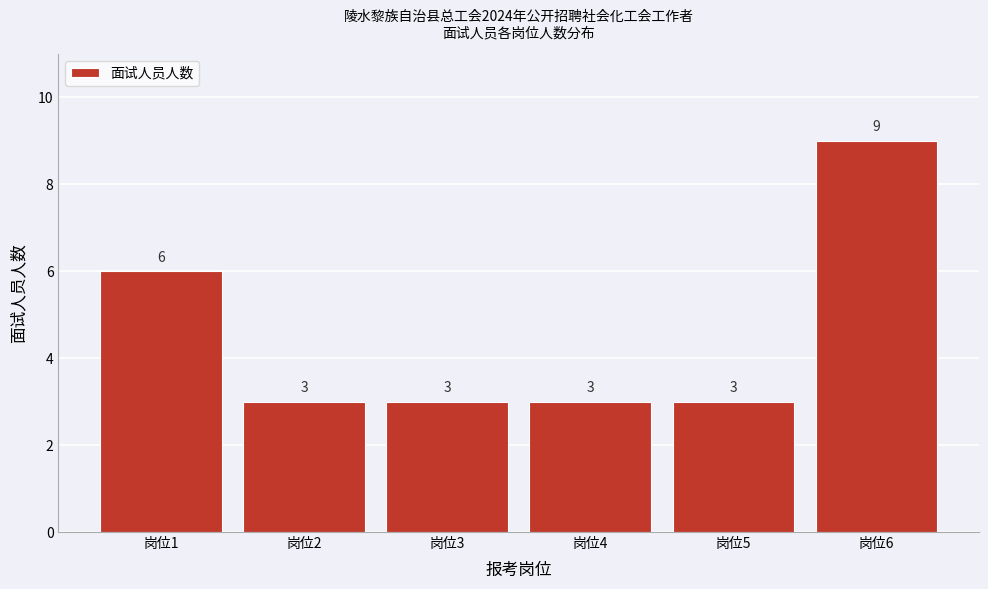

Reading right to left, transcribe all the data shown in this chart.

9	3	3	3	3	6